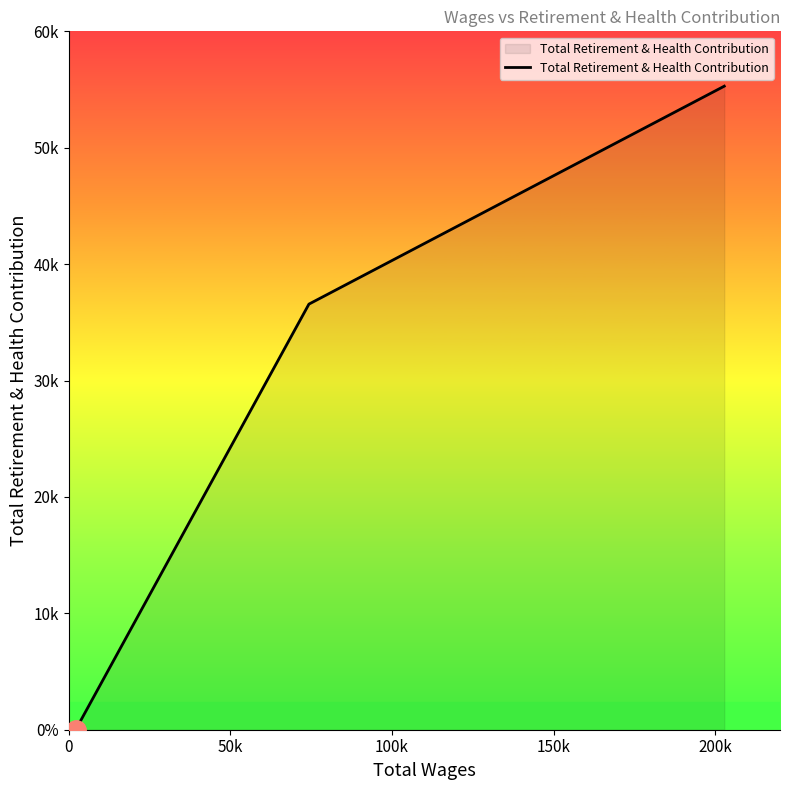

What is the average value?

30618